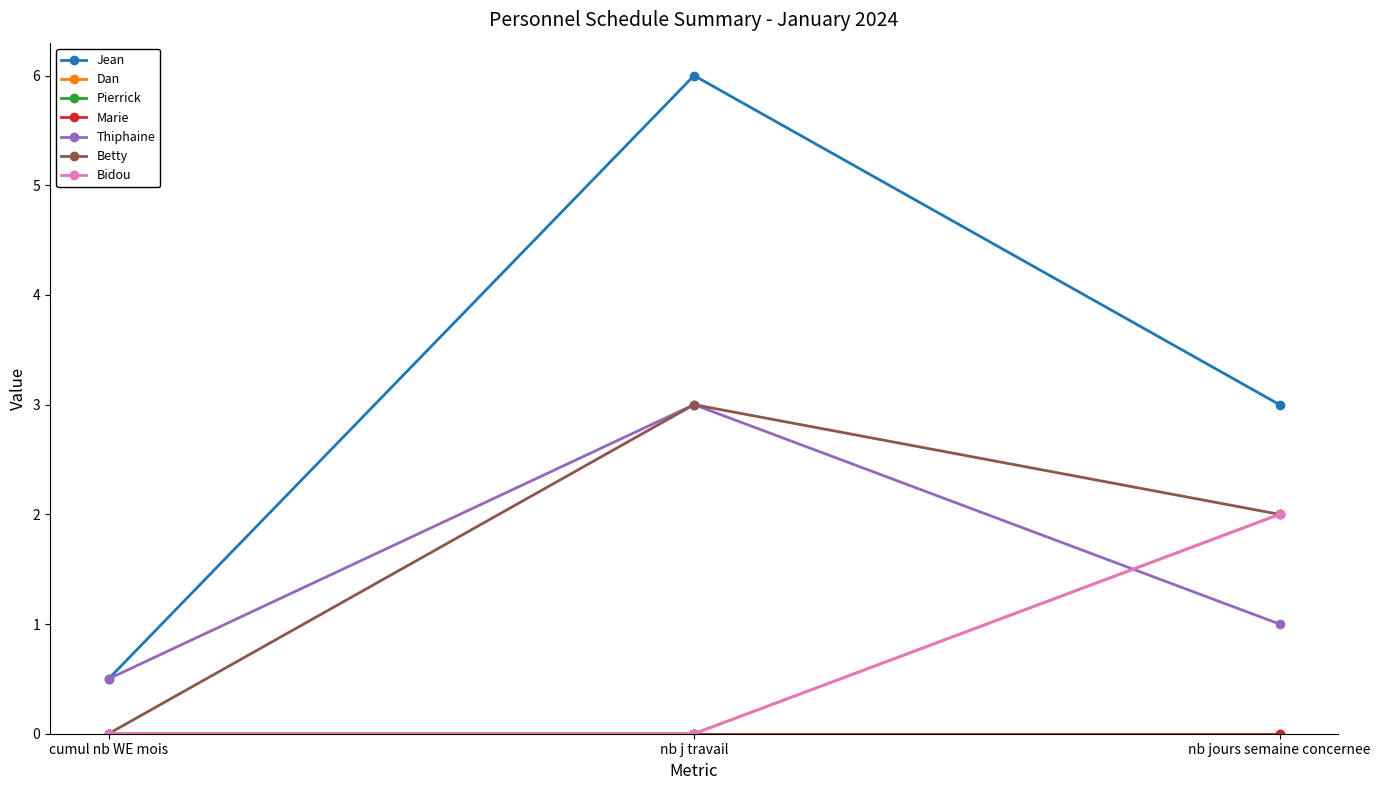

Is it true that Bidou equals 2.0 at nb jours semaine concernee?

True